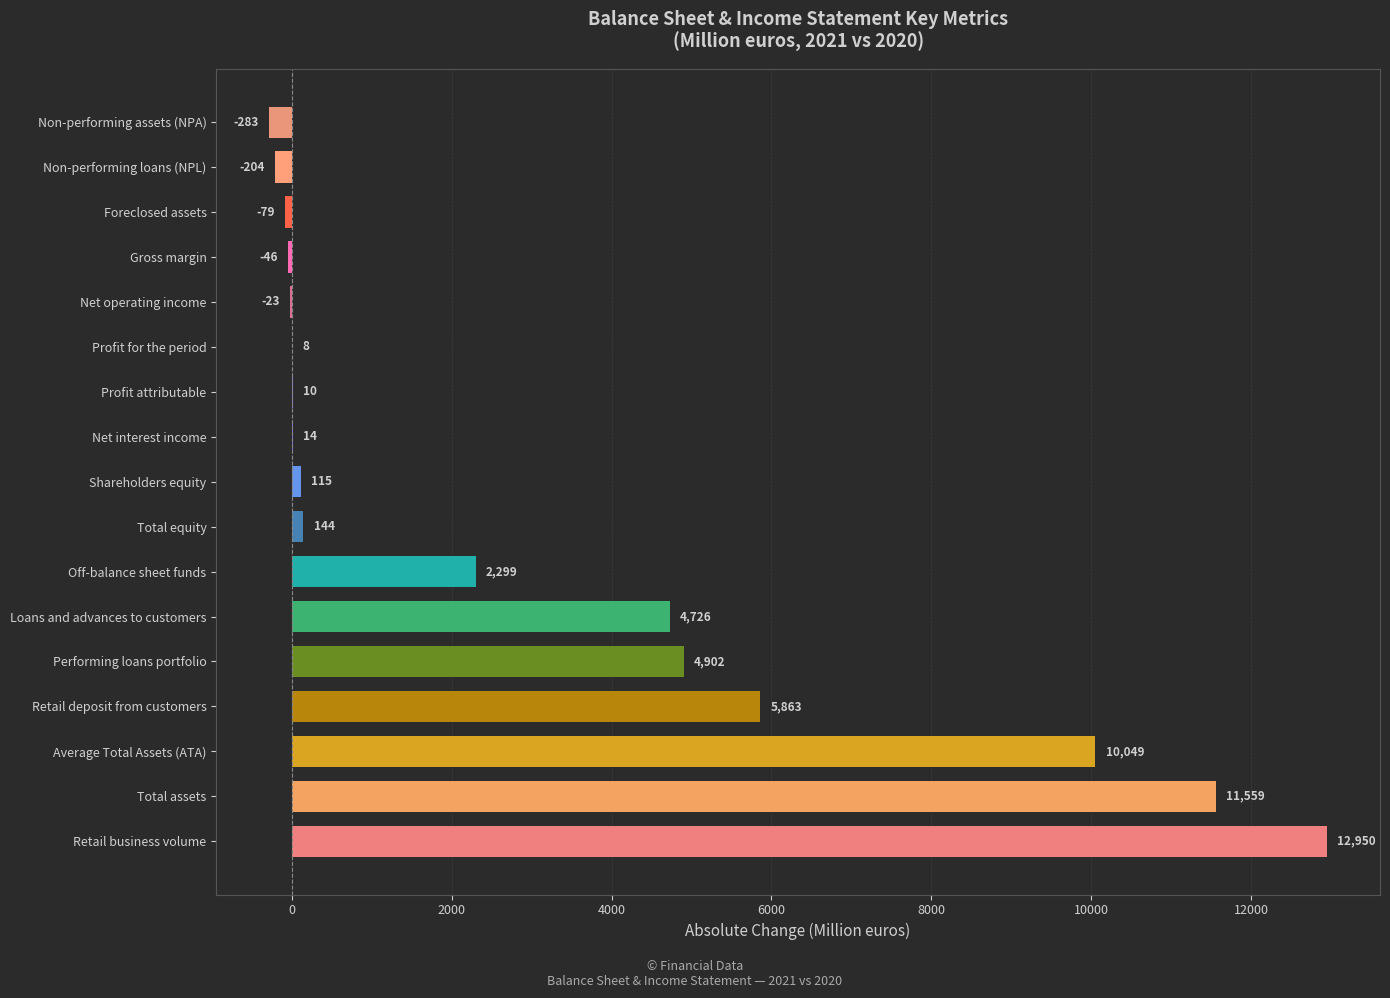

True or false: the data shows -79 at Foreclosed assets.

True